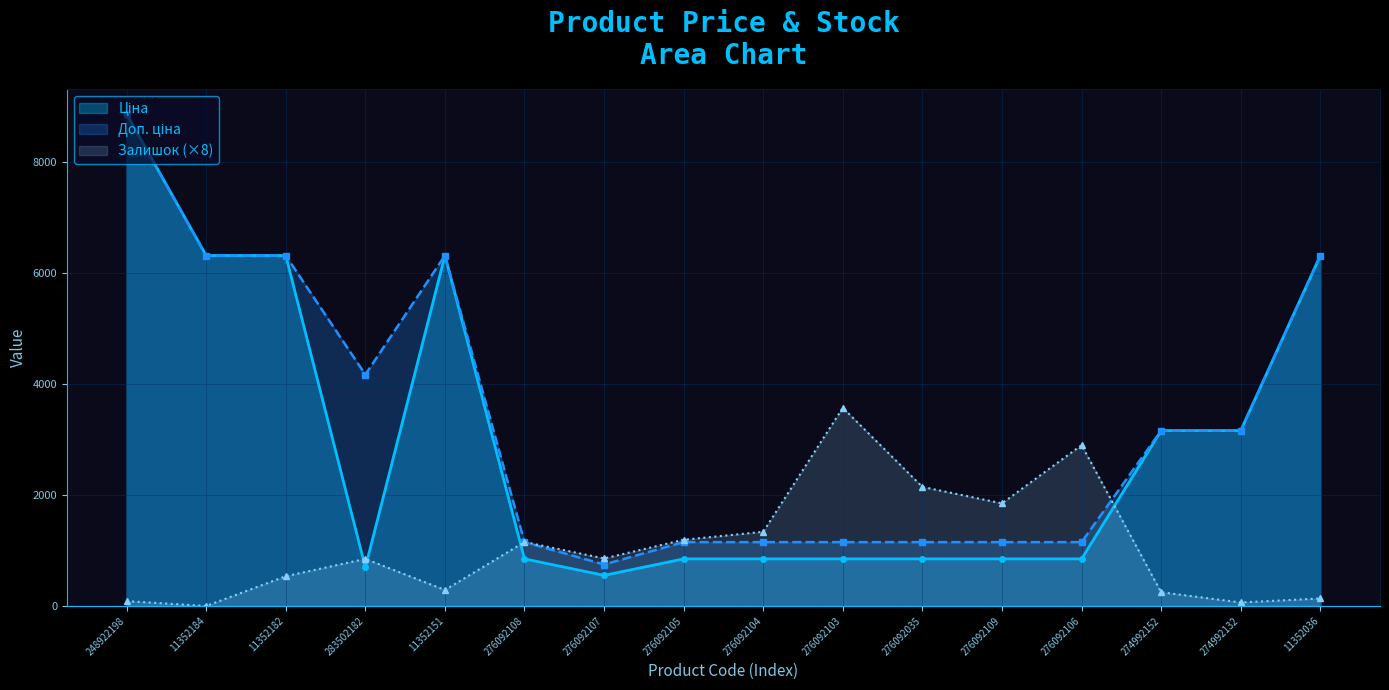

At which label does Ціна reach its minimum?

276092107